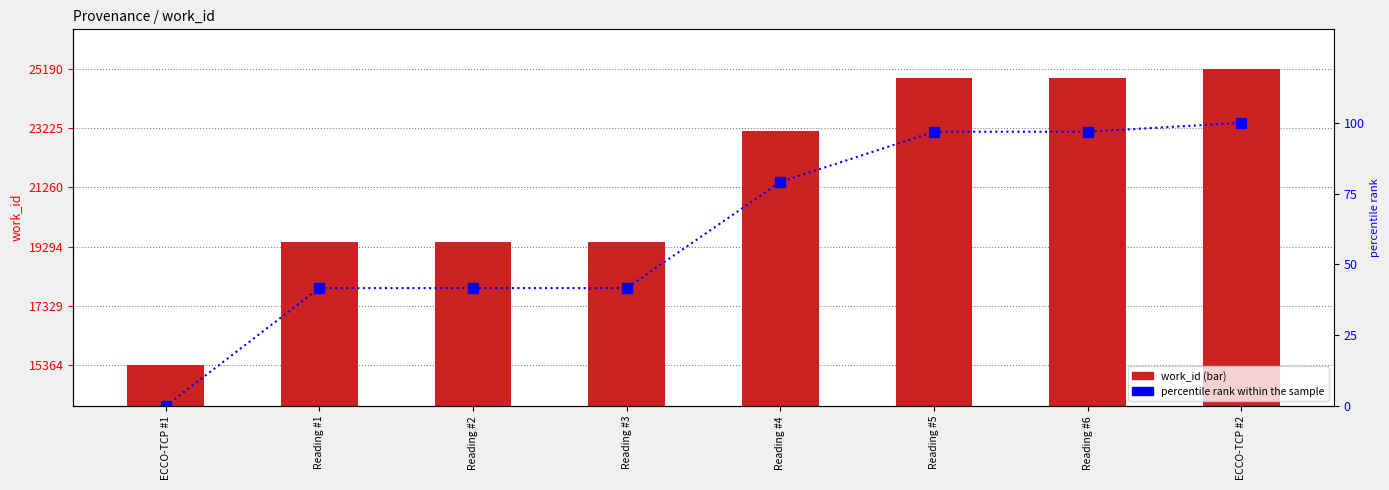

Which has a higher value, ECCO-TCP #2 or Reading #3?

ECCO-TCP #2